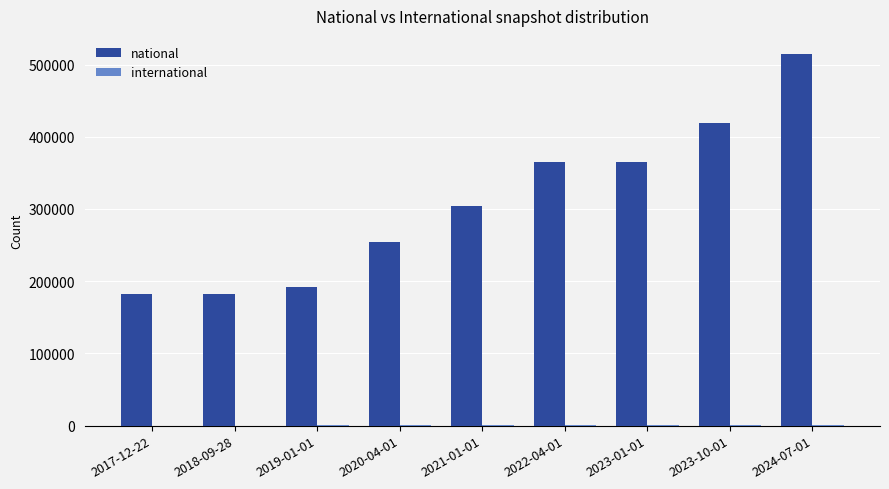

How many categories are shown in the chart?

9